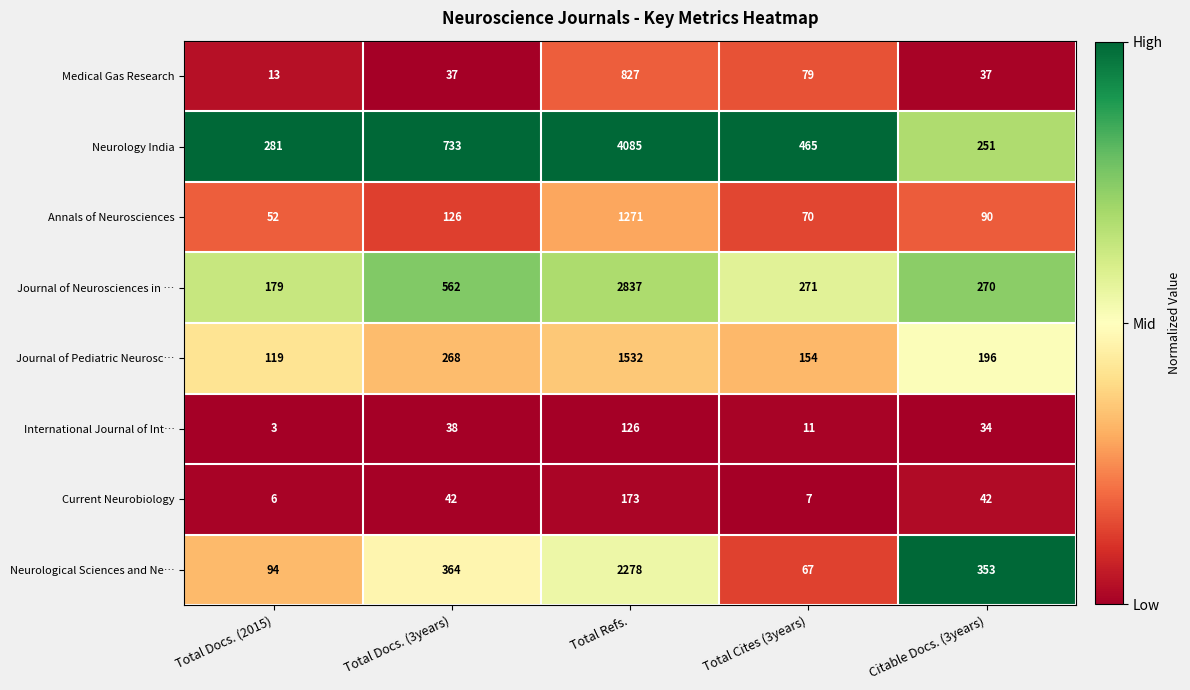

What is the spread (max minus min) of values at Citable Docs. (3years)?

319